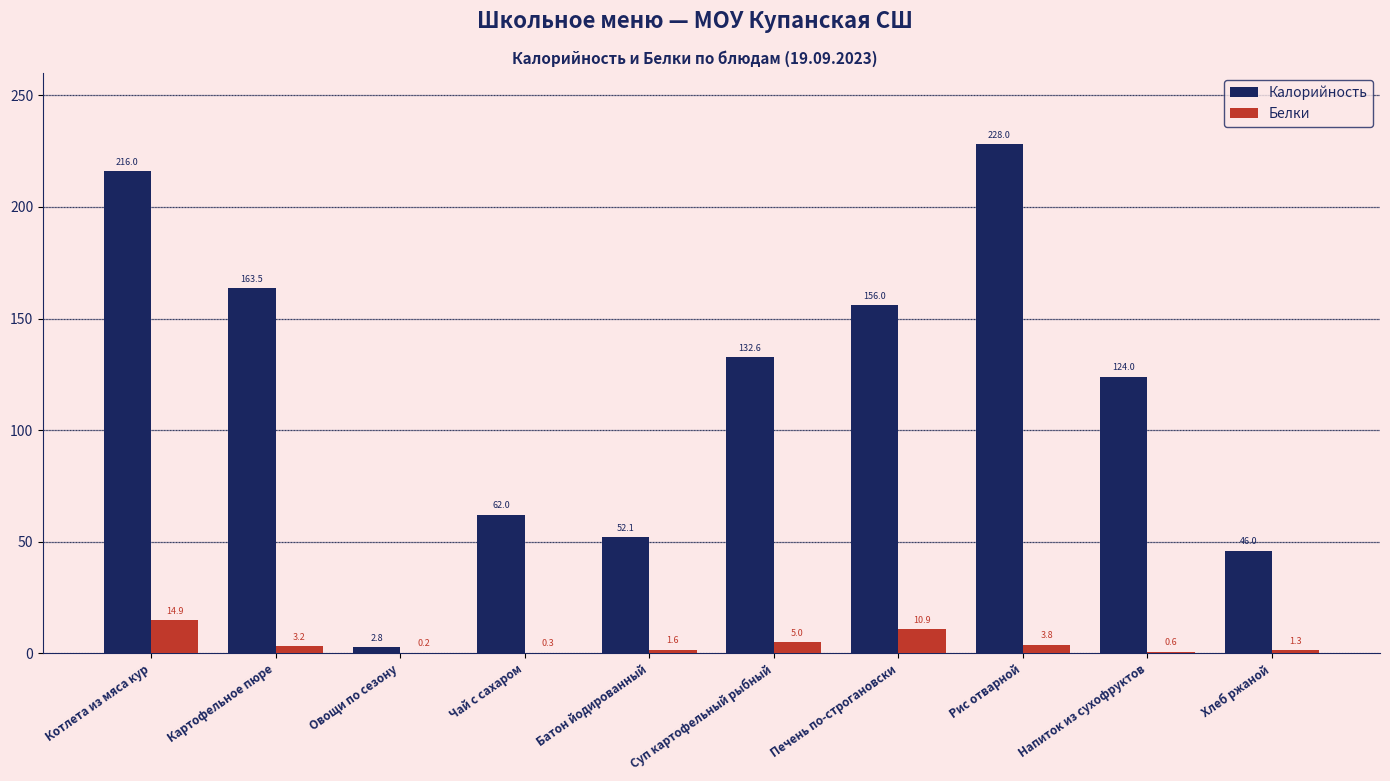

Where does the Белки series first go above 3?

Котлета из мяса кур